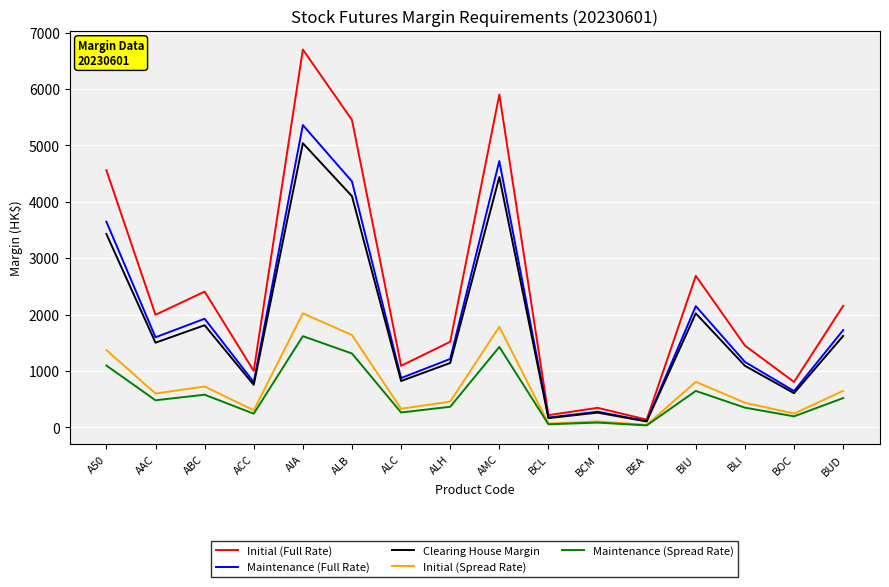

How many lines are shown in the chart?

5